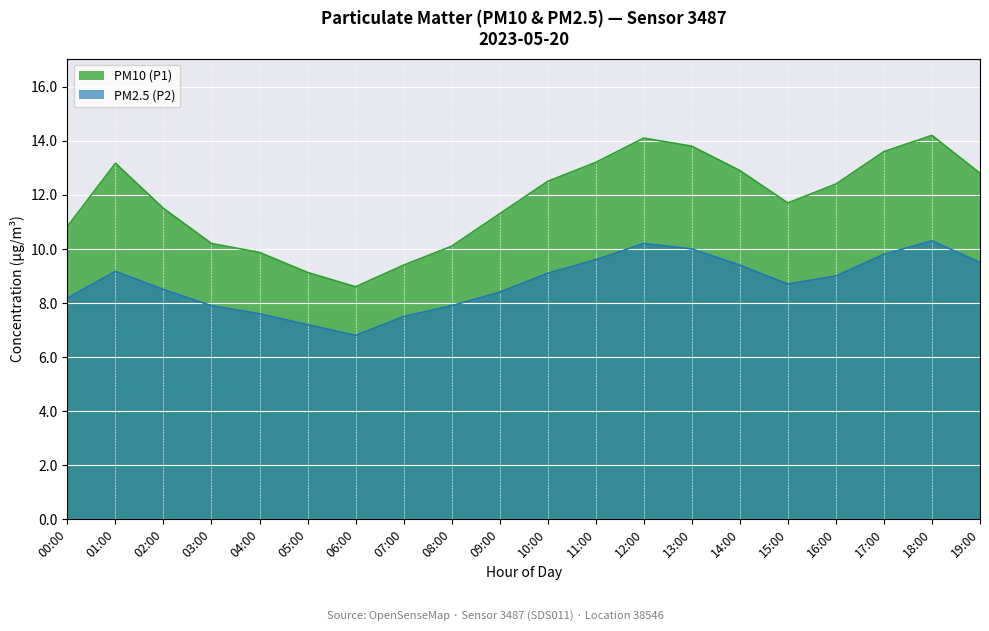

Reading right to left, what are all the values shown in this chart?

PM10 (P1): 12.8	14.2	13.6	12.4	11.7	12.9	13.8	14.1	13.2	12.5	11.3	10.1	9.4	8.6	9.1	9.9	10.2	11.5	13.2	10.8
PM2.5 (P2): 9.5	10.3	9.8	9.0	8.7	9.4	10.0	10.2	9.6	9.1	8.4	7.9	7.5	6.8	7.2	7.6	7.9	8.5	9.2	8.2